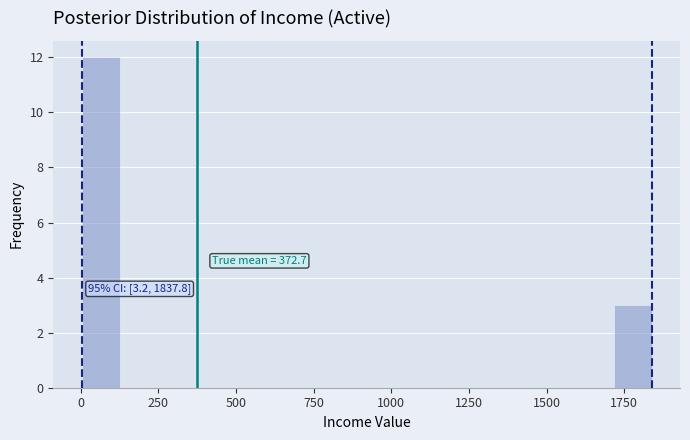

Read against the x-axis, roughly where is the centre of the tallest bar?

50